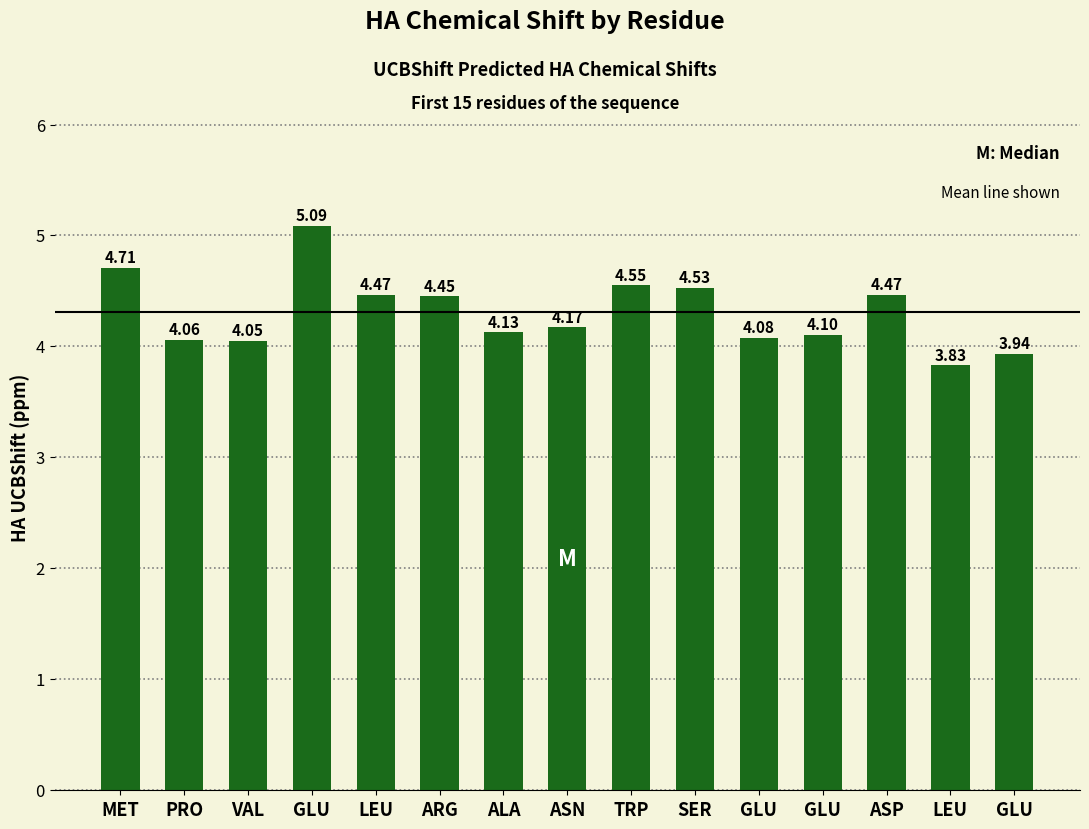

What is the label of the 7th bar from the left?

ALA